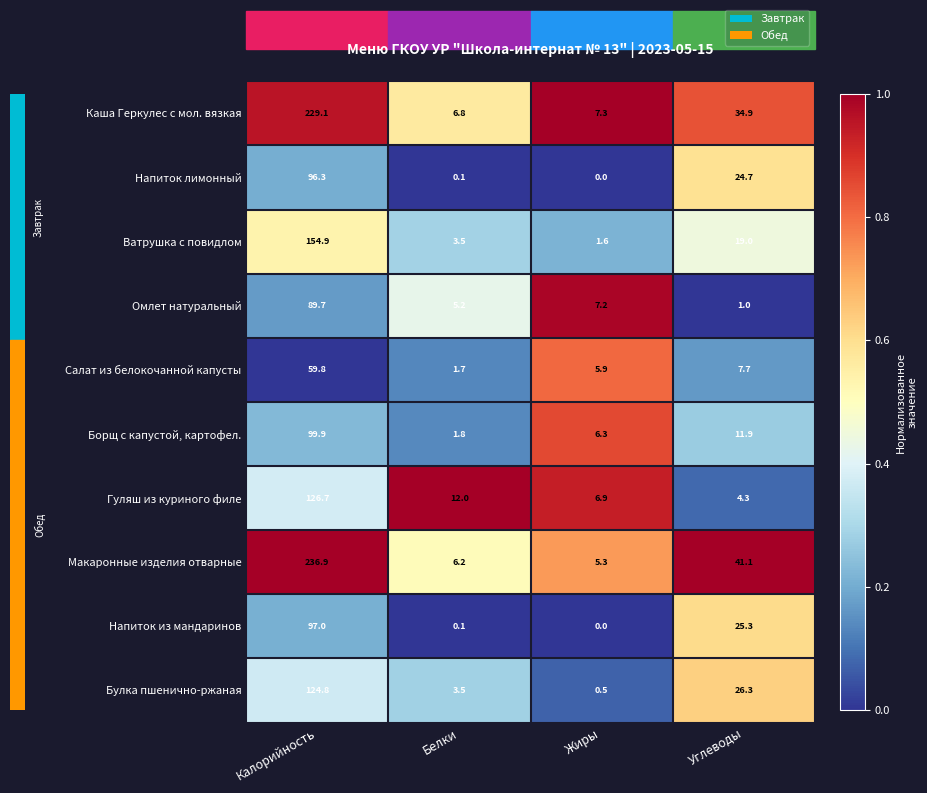

What is the sum of all Каша Геркулес с мол. вязкая values?

278.1